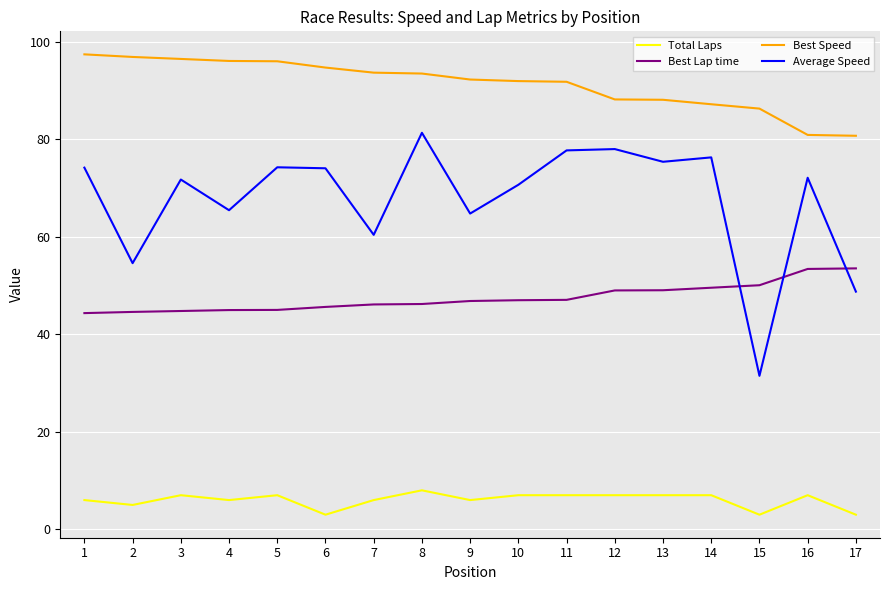

Rank the series by their average value, from lowest to highest.

Total Laps, Best Lap time, Average Speed, Best Speed